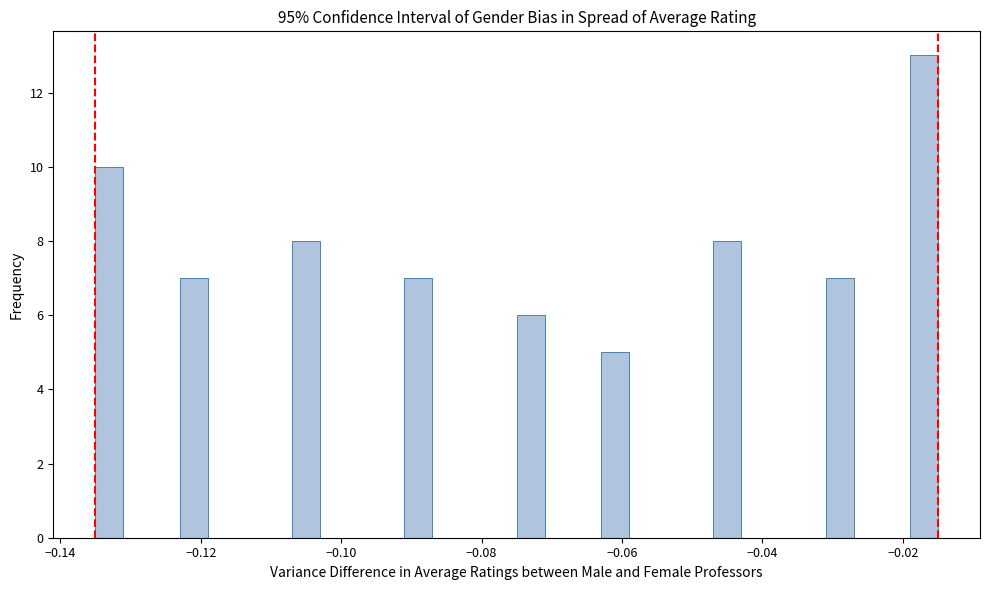

Read against the x-axis, roughly where is the centre of the tallest bar?

-0.016